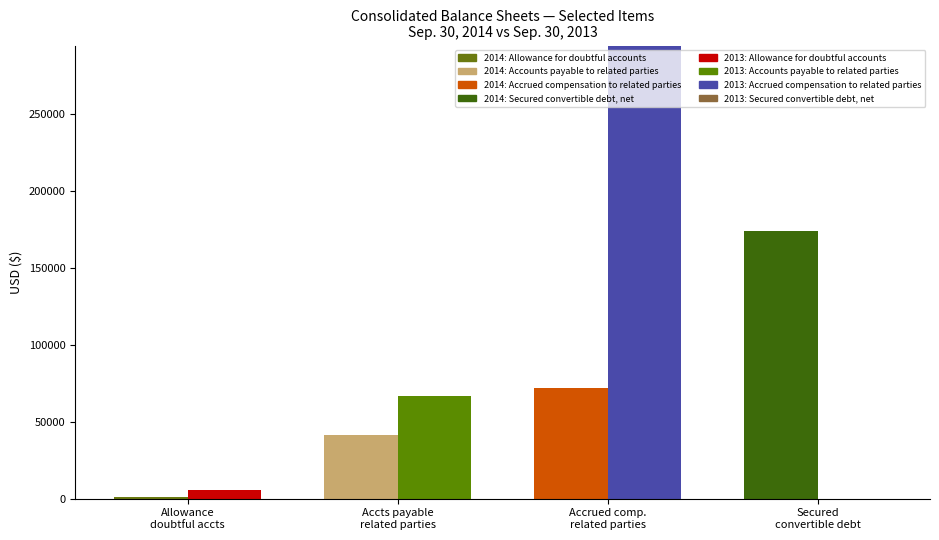

What is the value of the Sep. 30, 2014 bar at the 3rd from the left?

71700